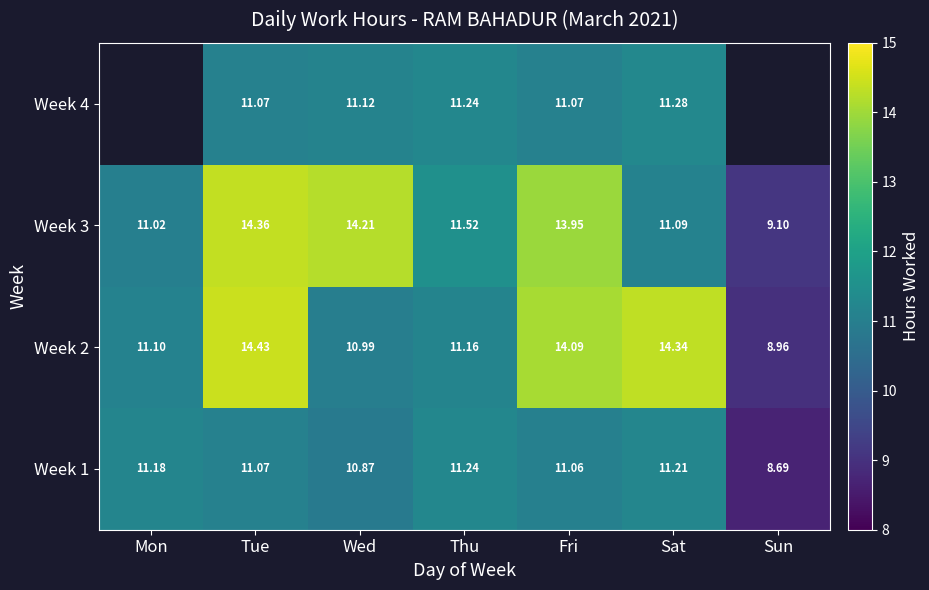

Which category has the highest value across all series?

Tue